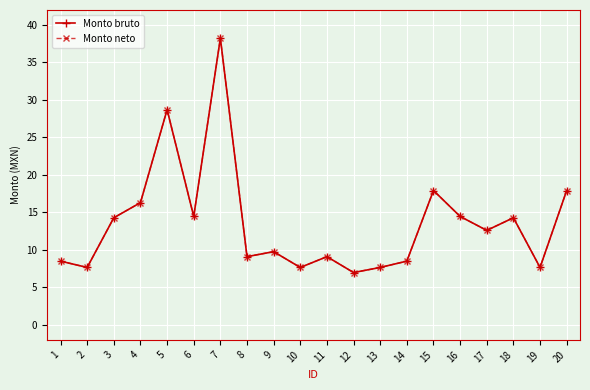

Read the Monto neto value at 4.

16.3